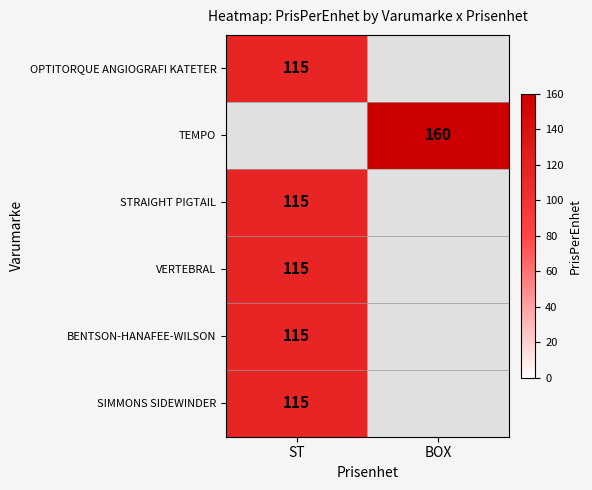

The value of BENTSON-HANAFEE-WILSON at ST is 36. True or false?

False